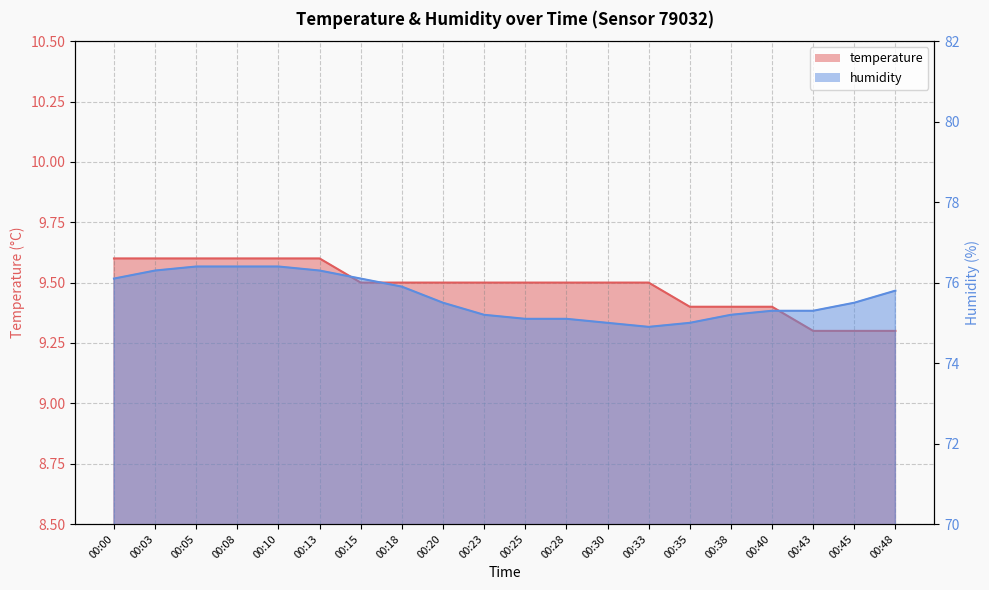

Reading left to right, extract all data points from this chart.

temperature: 00:00=9.6	00:03=9.6	00:05=9.6	00:08=9.6	00:10=9.6	00:13=9.6	00:15=9.5	00:18=9.5	00:20=9.5	00:23=9.5	00:25=9.5	00:28=9.5	00:30=9.5	00:33=9.5	00:35=9.4	00:38=9.4	00:40=9.4	00:43=9.3	00:45=9.3	00:48=9.3
humidity: 00:00=76.1	00:03=76.3	00:05=76.4	00:08=76.4	00:10=76.4	00:13=76.3	00:15=76.1	00:18=75.9	00:20=75.5	00:23=75.2	00:25=75.1	00:28=75.1	00:30=75.0	00:33=74.9	00:35=75.0	00:38=75.2	00:40=75.3	00:43=75.3	00:45=75.5	00:48=75.8